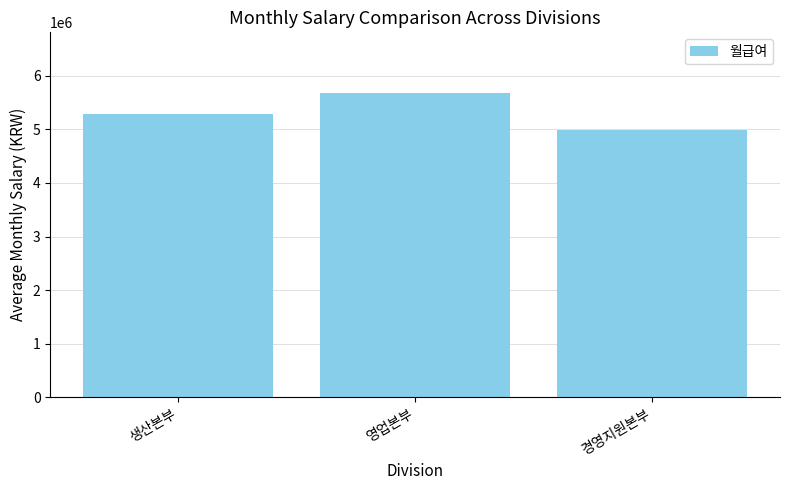

What is the approximate value at 경영지원본부, to the nearest 10?

4994170